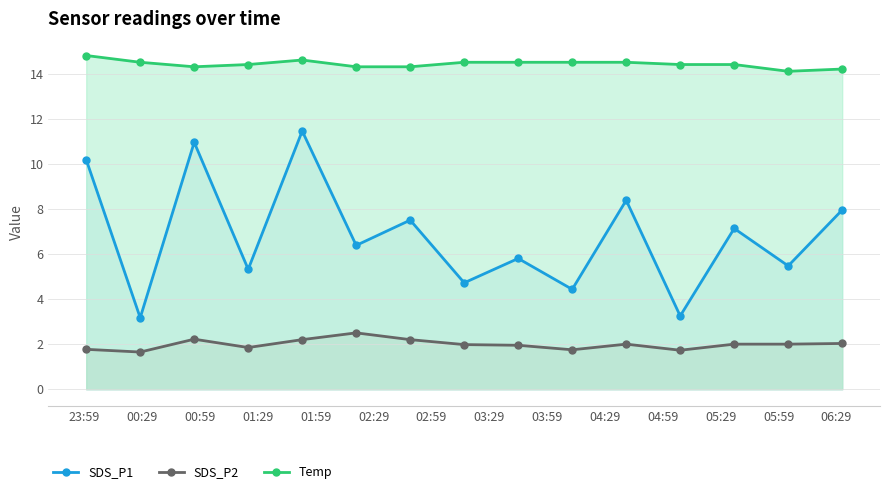

True or false: SDS_P1 and SDS_P2 intersect in this chart.

False